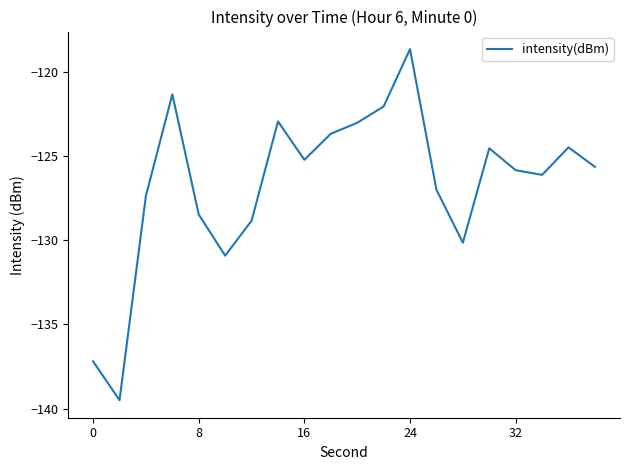

Is this an area chart (filled region under the line)?

No